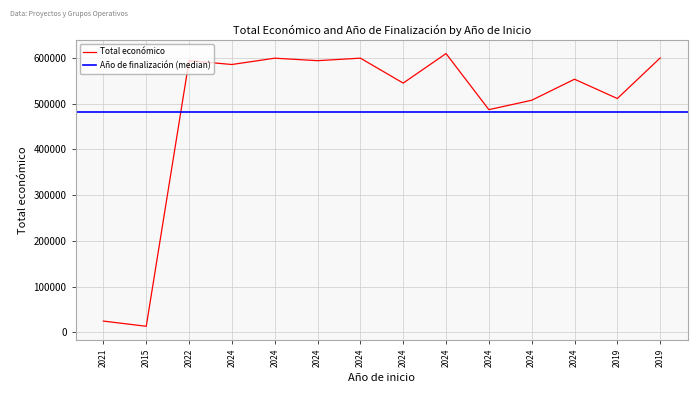

How many points are lower than both their immediate neighbors (excluding endpoints)?

6